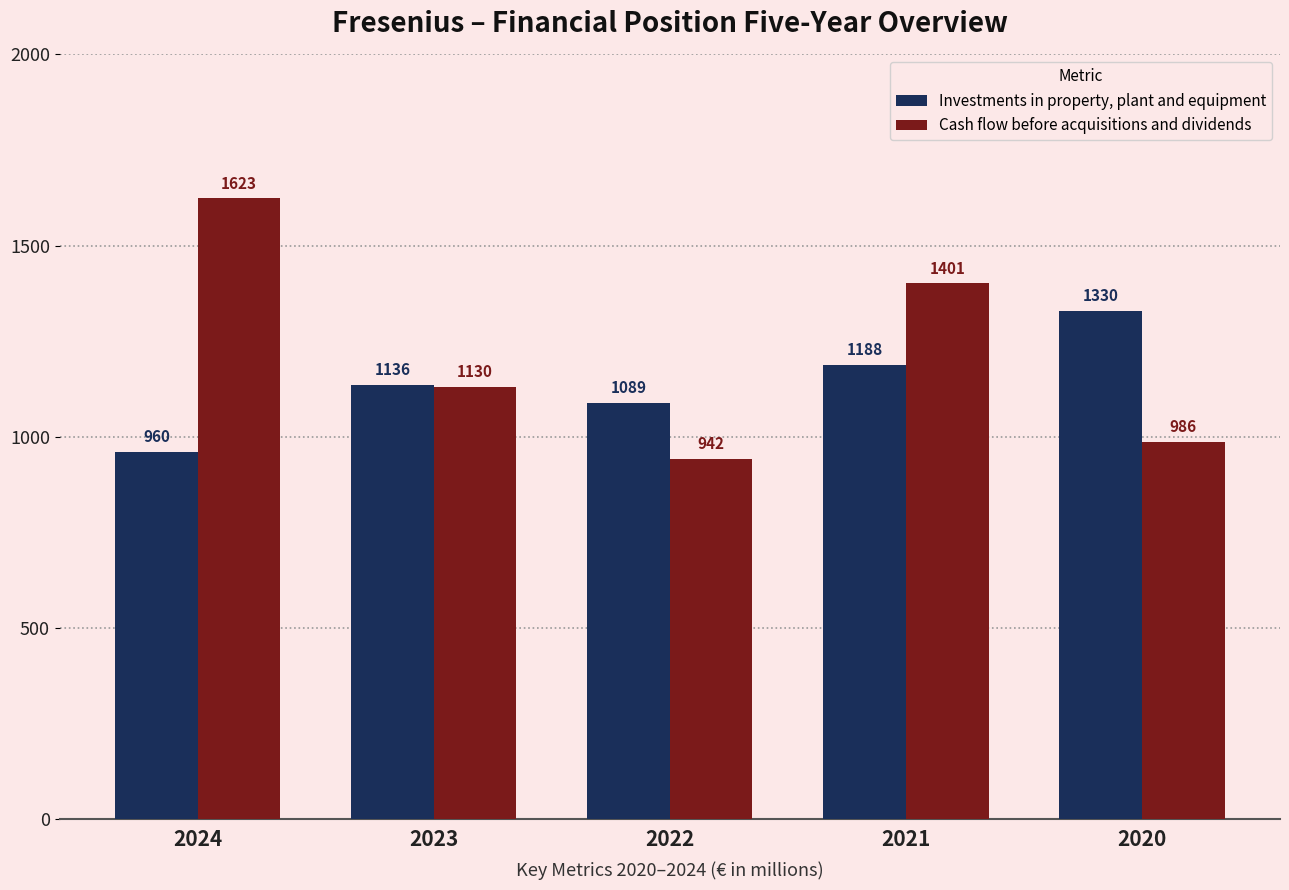

Between 2022 and 2021, which series saw the biggest shift?

Cash flow before acquisitions and dividends